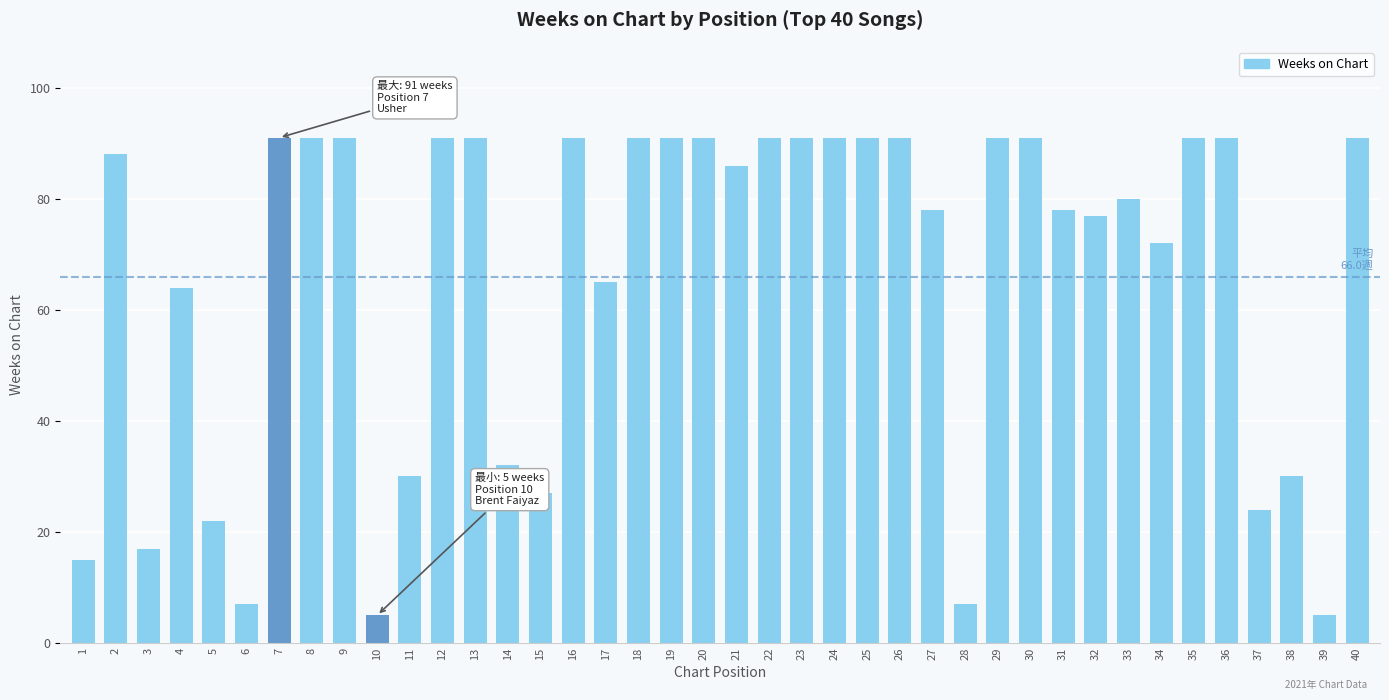

True or false: the data shows 88 at 2.

True